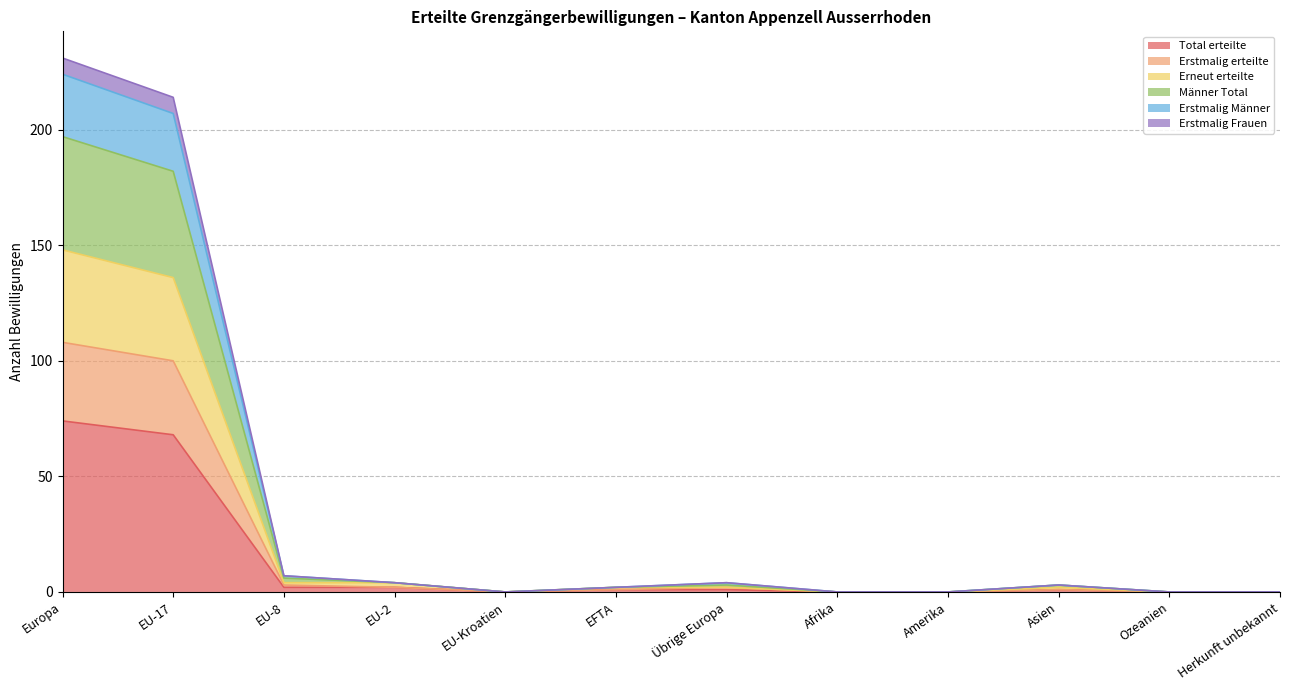

List the labels in order of Erstmalig Frauen value, largest first.

Europa, EU-17, EU-8, EU-2, Übrige Europa, Asien, EFTA, EU-Kroatien, Afrika, Amerika, Ozeanien, Herkunft unbekannt